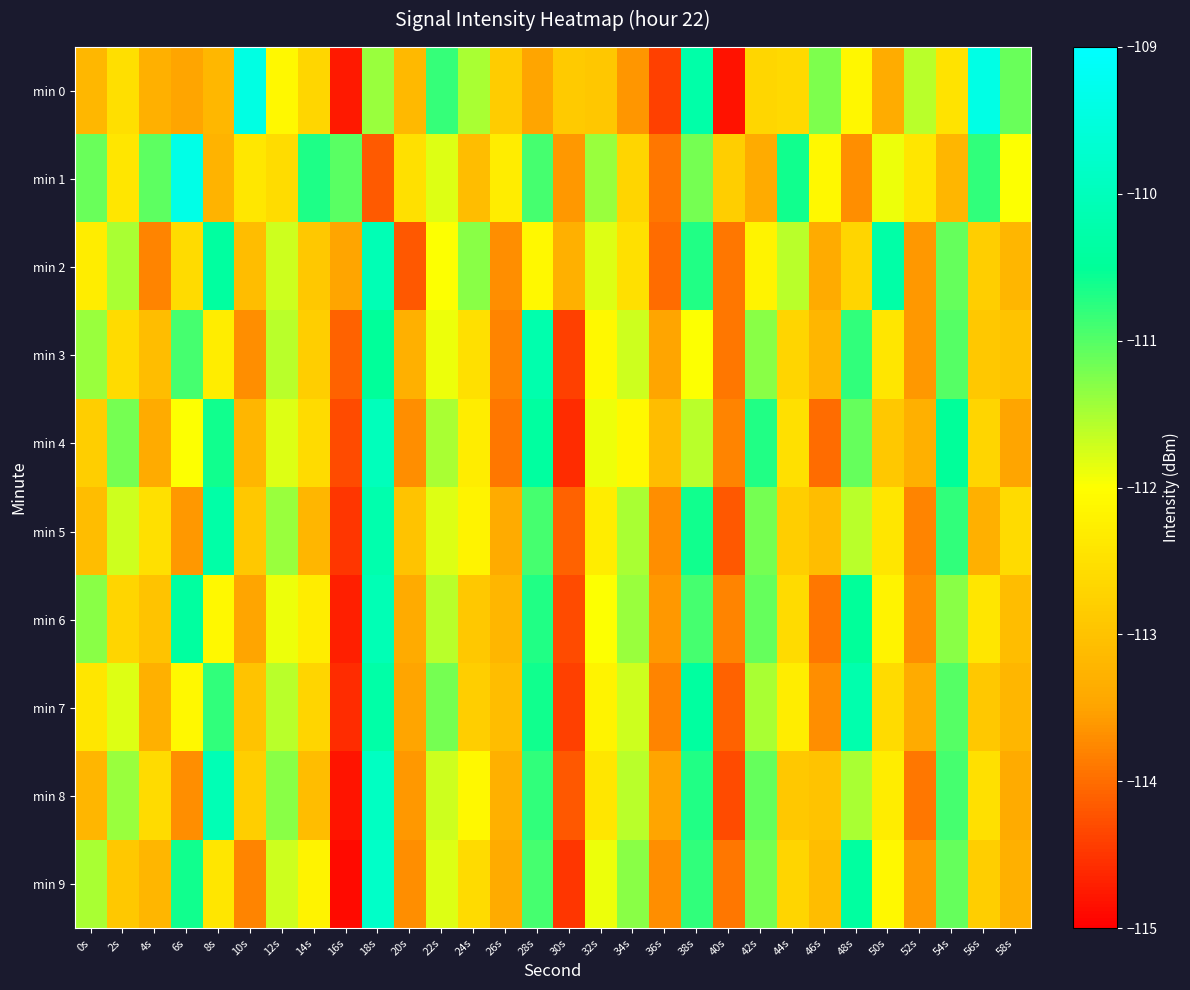

Reading right to left, list all the values displayed in this chart.

min 0: 58s=-111.1	56s=-109.4	54s=-112.5	52s=-111.6	50s=-113.4	48s=-112.1	46s=-111.2	44s=-112.6	42s=-112.7	40s=-114.8	38s=-110.3	36s=-114.4	34s=-113.6	32s=-112.9	30s=-112.9	28s=-113.5	26s=-112.8	24s=-111.5	22s=-110.8	20s=-113.2	18s=-111.4	16s=-114.8	14s=-112.7	12s=-112.1	10s=-109.4	8s=-113.2	6s=-113.5	4s=-113.3	2s=-112.5	0s=-113.2
min 1: 58s=-112.0	56s=-110.8	54s=-113.2	52s=-112.4	50s=-111.9	48s=-113.7	46s=-112.1	44s=-110.6	42s=-113.4	40s=-112.8	38s=-111.2	36s=-113.9	34s=-112.7	32s=-111.4	30s=-113.6	28s=-110.9	26s=-112.3	24s=-113.1	22s=-111.8	20s=-112.5	18s=-114.2	16s=-111.0	14s=-110.7	12s=-112.6	10s=-112.4	8s=-113.2	6s=-109.4	4s=-111.1	2s=-112.4	0s=-111.1
min 2: 58s=-113.2	56s=-112.8	54s=-111.1	52s=-113.6	50s=-110.3	48s=-112.7	46s=-113.4	44s=-111.6	42s=-112.2	40s=-113.9	38s=-110.7	36s=-114.0	34s=-112.5	32s=-111.8	30s=-113.3	28s=-112.1	26s=-113.7	24s=-111.3	22s=-112.0	20s=-114.2	18s=-110.1	16s=-113.5	14s=-112.9	12s=-111.7	10s=-113.1	8s=-110.4	6s=-112.6	4s=-113.8	2s=-111.5	0s=-112.3
min 3: 58s=-113.0	56s=-112.9	54s=-111.0	52s=-113.6	50s=-112.4	48s=-110.8	46s=-113.2	44s=-112.7	42s=-111.3	40s=-113.9	38s=-112.0	36s=-113.5	34s=-111.7	32s=-112.1	30s=-114.4	28s=-110.2	26s=-113.8	24s=-112.5	22s=-111.9	20s=-113.3	18s=-110.5	16s=-114.1	14s=-112.8	12s=-111.6	10s=-113.7	8s=-112.3	6s=-110.9	4s=-113.1	2s=-112.6	0s=-111.4
min 4: 58s=-113.5	56s=-112.7	54s=-110.5	52s=-113.3	50s=-112.9	48s=-111.1	46s=-114.0	44s=-112.5	42s=-110.7	40s=-113.8	38s=-111.6	36s=-113.1	34s=-112.1	32s=-111.9	30s=-114.6	28s=-110.4	26s=-113.9	24s=-112.3	22s=-111.5	20s=-113.7	18s=-110.0	16s=-114.3	14s=-112.6	12s=-111.8	10s=-113.2	8s=-110.6	6s=-112.0	4s=-113.4	2s=-111.2	0s=-112.8
min 5: 58s=-112.6	56s=-113.3	54s=-110.8	52s=-113.8	50s=-112.4	48s=-111.6	46s=-113.1	44s=-112.8	42s=-111.2	40s=-114.2	38s=-110.6	36s=-113.7	34s=-111.5	32s=-112.3	30s=-114.1	28s=-110.9	26s=-113.4	24s=-112.2	22s=-111.8	20s=-113.0	18s=-110.2	16s=-114.5	14s=-113.2	12s=-111.4	10s=-112.9	8s=-110.3	6s=-113.6	4s=-112.5	2s=-111.7	0s=-113.1
min 6: 58s=-113.1	56s=-112.4	54s=-111.3	52s=-113.7	50s=-112.2	48s=-110.5	46s=-113.9	44s=-112.6	42s=-111.1	40s=-113.8	38s=-110.9	36s=-113.6	34s=-111.4	32s=-112.0	30s=-114.3	28s=-110.7	26s=-113.2	24s=-112.9	22s=-111.6	20s=-113.4	18s=-110.1	16s=-114.7	14s=-112.3	12s=-111.9	10s=-113.5	8s=-112.1	6s=-110.4	4s=-113.0	2s=-112.7	0s=-111.3
min 7: 58s=-113.2	56s=-112.9	54s=-111.0	52s=-113.4	50s=-112.6	48s=-110.2	46s=-113.7	44s=-112.3	42s=-111.5	40s=-114.1	38s=-110.4	36s=-113.8	34s=-111.7	32s=-112.2	30s=-114.4	28s=-110.6	26s=-113.1	24s=-112.8	22s=-111.2	20s=-113.5	18s=-110.3	16s=-114.6	14s=-112.7	12s=-111.6	10s=-113.0	8s=-110.8	6s=-112.1	4s=-113.3	2s=-111.8	0s=-112.4
min 8: 58s=-113.4	56s=-112.5	54s=-110.9	52s=-113.9	50s=-112.3	48s=-111.5	46s=-113.0	44s=-112.9	42s=-111.1	40s=-114.3	38s=-110.7	36s=-113.5	34s=-111.6	32s=-112.4	30s=-114.2	28s=-110.8	26s=-113.3	24s=-112.1	22s=-111.7	20s=-113.6	18s=-109.9	16s=-114.8	14s=-113.1	12s=-111.3	10s=-112.8	8s=-110.1	6s=-113.7	4s=-112.6	2s=-111.4	0s=-113.2
min 9: 58s=-113.3	56s=-112.8	54s=-111.1	52s=-113.6	50s=-112.1	48s=-110.4	46s=-113.1	44s=-112.7	42s=-111.2	40s=-113.9	38s=-110.8	36s=-113.7	34s=-111.3	32s=-111.9	30s=-114.5	28s=-110.9	26s=-113.4	24s=-112.6	22s=-111.8	20s=-113.7	18s=-109.8	16s=-114.9	14s=-112.2	12s=-111.7	10s=-113.8	8s=-112.4	6s=-110.6	4s=-113.2	2s=-112.9	0s=-111.5